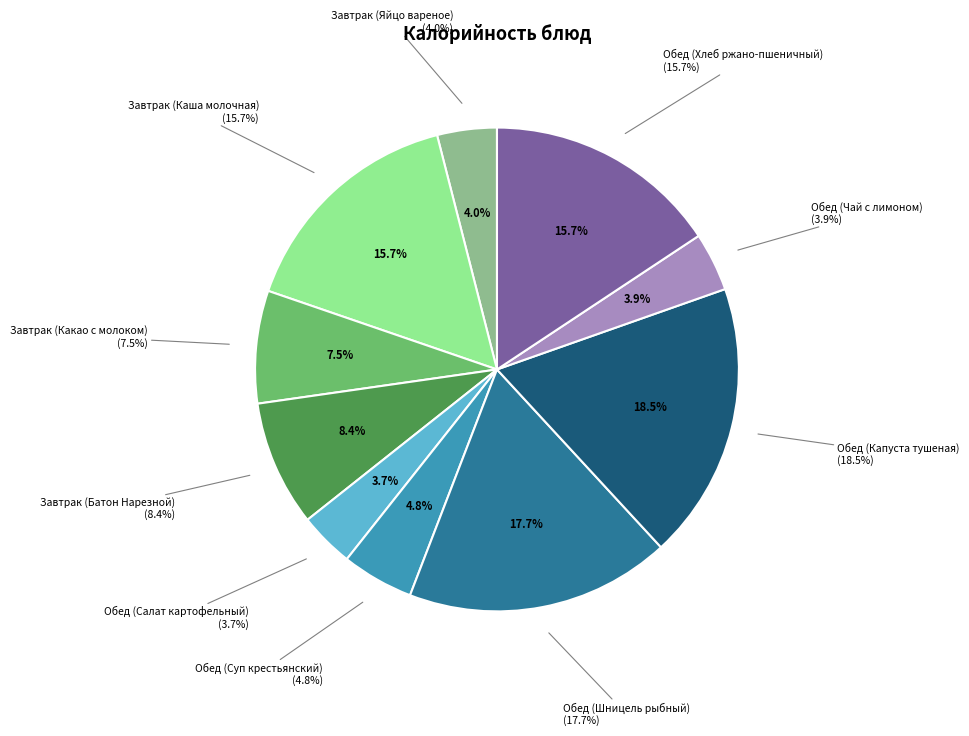

To the nearest percent, what is the difference between the largest and smallest slice percentages?

15%